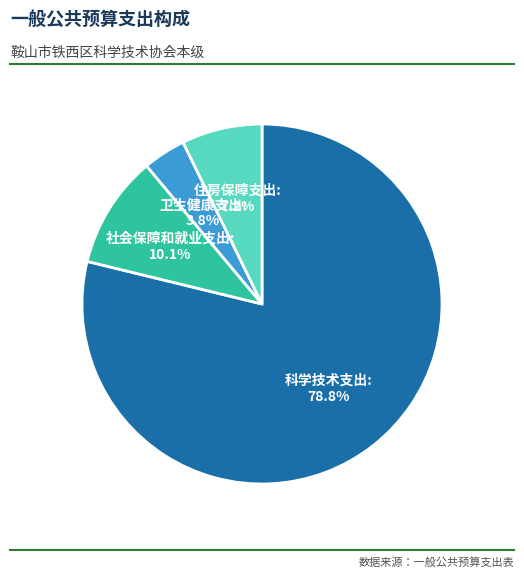

Rank the categories by value from lowest to highest.

卫生健康支出, 住房保障支出, 社会保障和就业支出, 科学技术支出